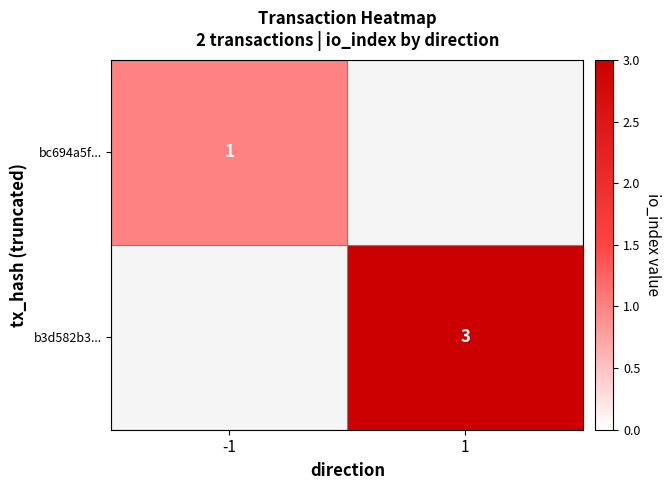

The value of bc694a5f... at -1 is 2. True or false?

False